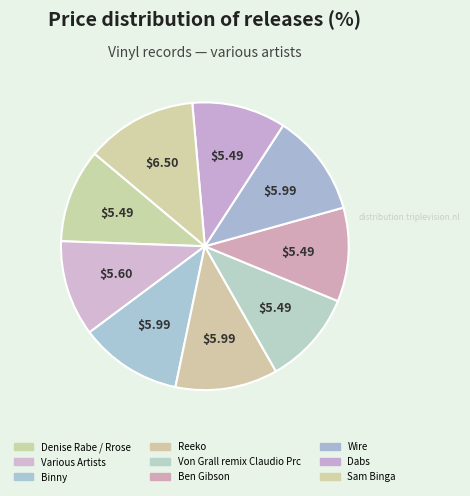

How many segments does this pie chart have?

9